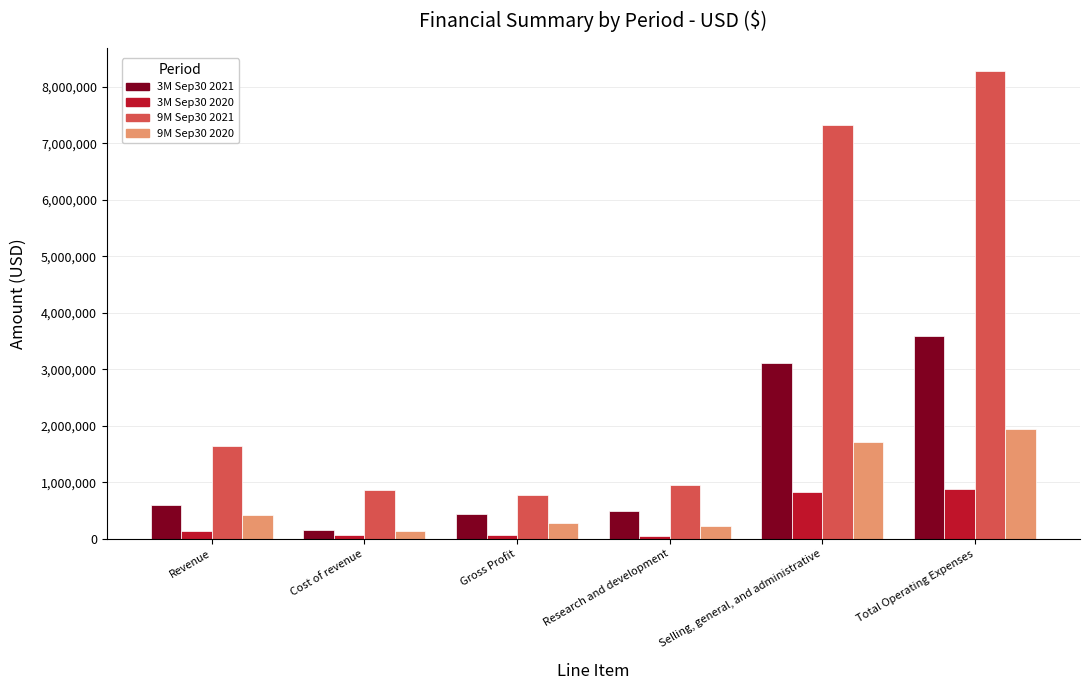

List the series in order of their peak value, lowest first.

3M Sep30 2020, 9M Sep30 2020, 3M Sep30 2021, 9M Sep30 2021